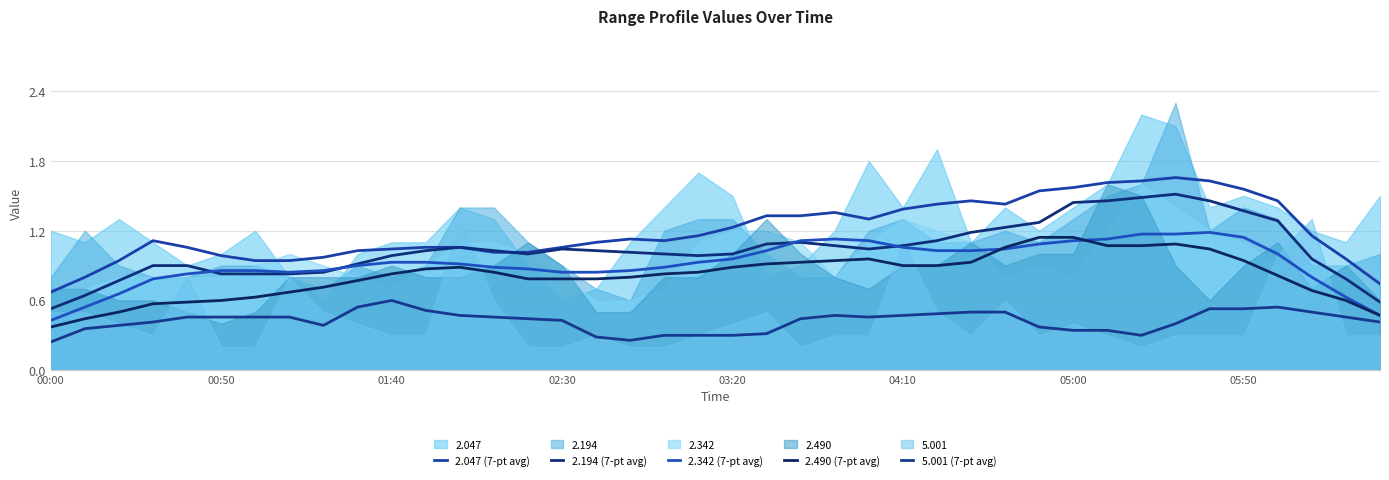

What is the sum of the 2.490 (7-pt avg) values at 16 and 14?

1.6